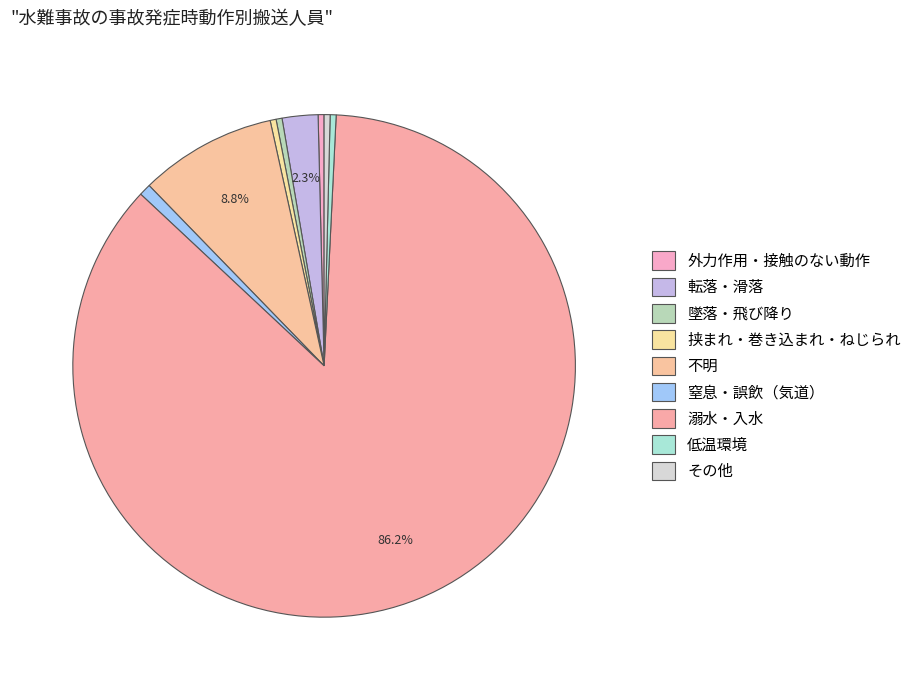

How many segments does this pie chart have?

9